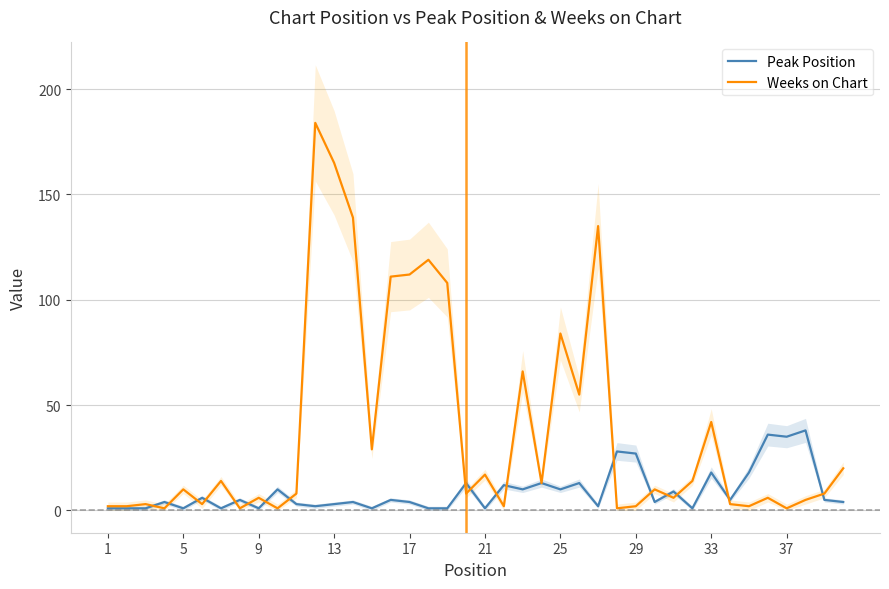

At how many categories does at least one series exceed 181?

1